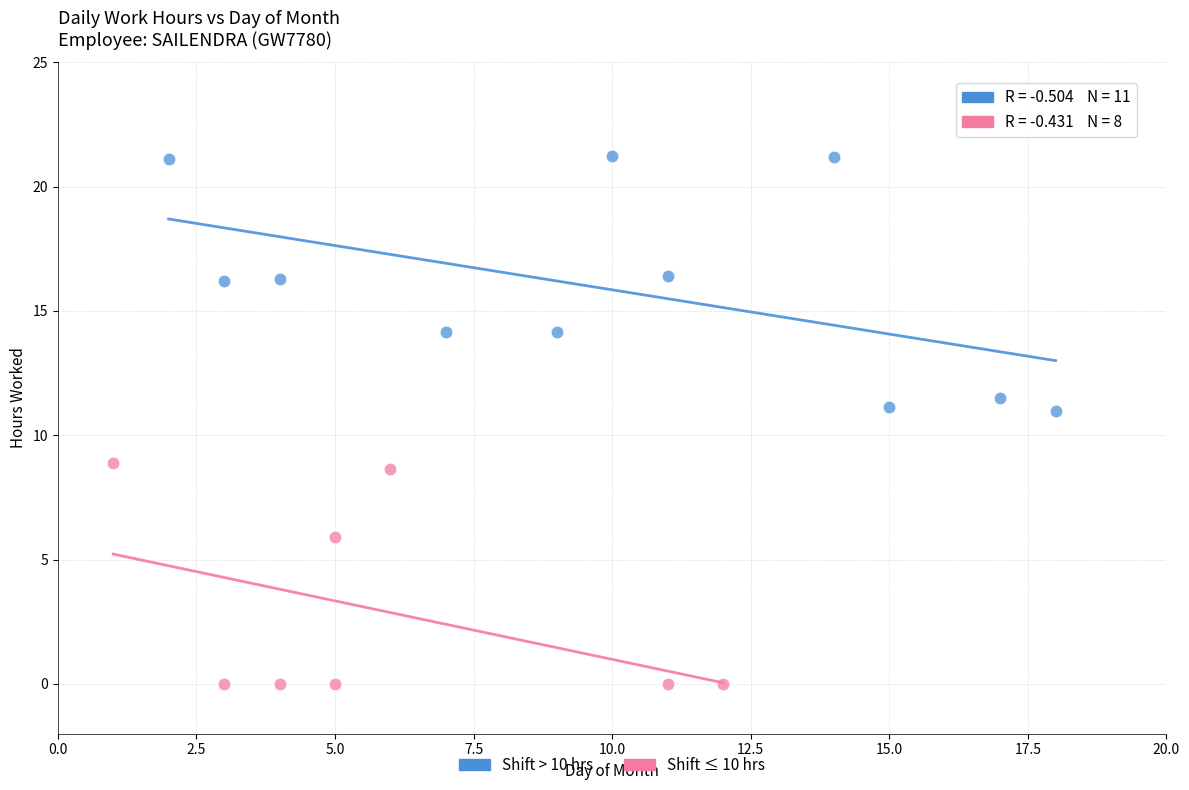

Which series reaches the maximum Y coordinate?

Shift > 10 hrs